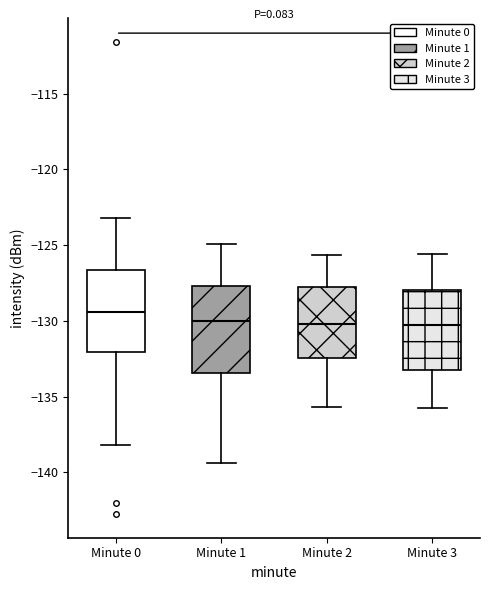

Reading left to right, transcribe this box plot: for each box, give where its median line is, the range the box spans, and where its two whiskers end, as read against the y-axis. The values are not printed on the chart, so give them approximately, as read against the axis.

Minute 0: median -129.5, box -132.0 to -126.5, whiskers -138.0 to -123.0
Minute 1: median -130.0, box -133.5 to -127.5, whiskers -139.5 to -125.0
Minute 2: median -130.0, box -132.5 to -128.0, whiskers -135.5 to -125.5
Minute 3: median -130.5, box -133.5 to -128.0, whiskers -136.0 to -125.5